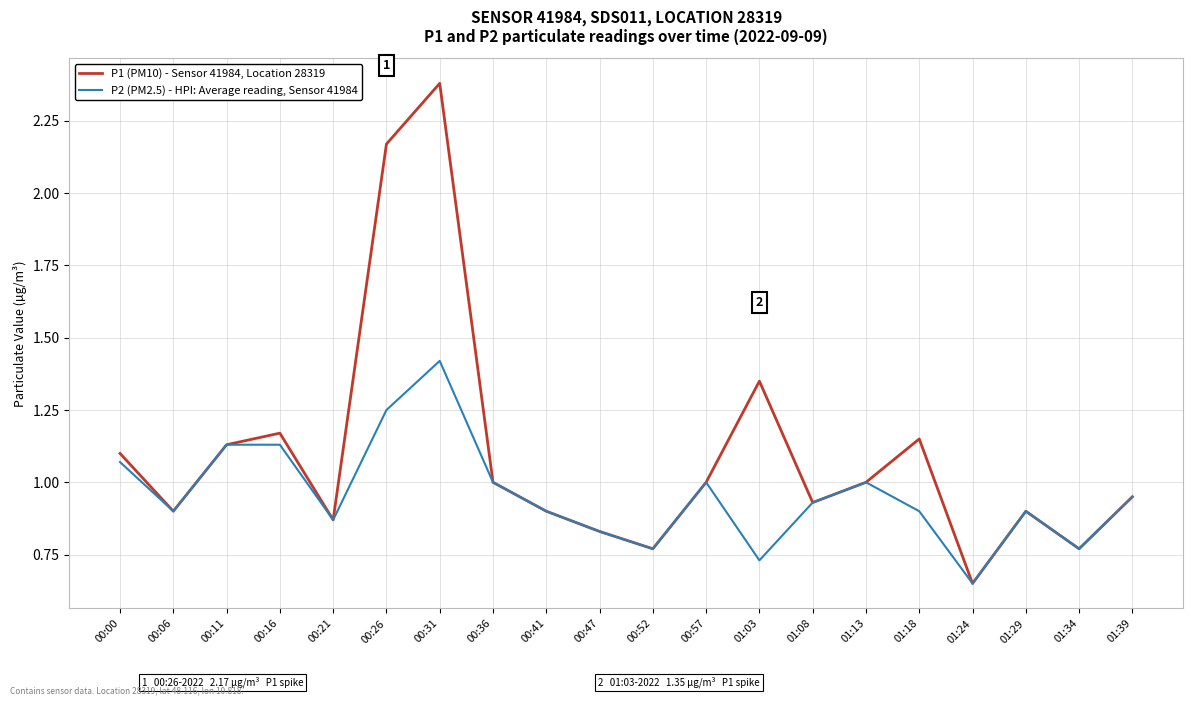

Is it true that P2 (PM2.5) - HPI: Average reading, Sensor 41984 equals 0.9 at 01:29?

True